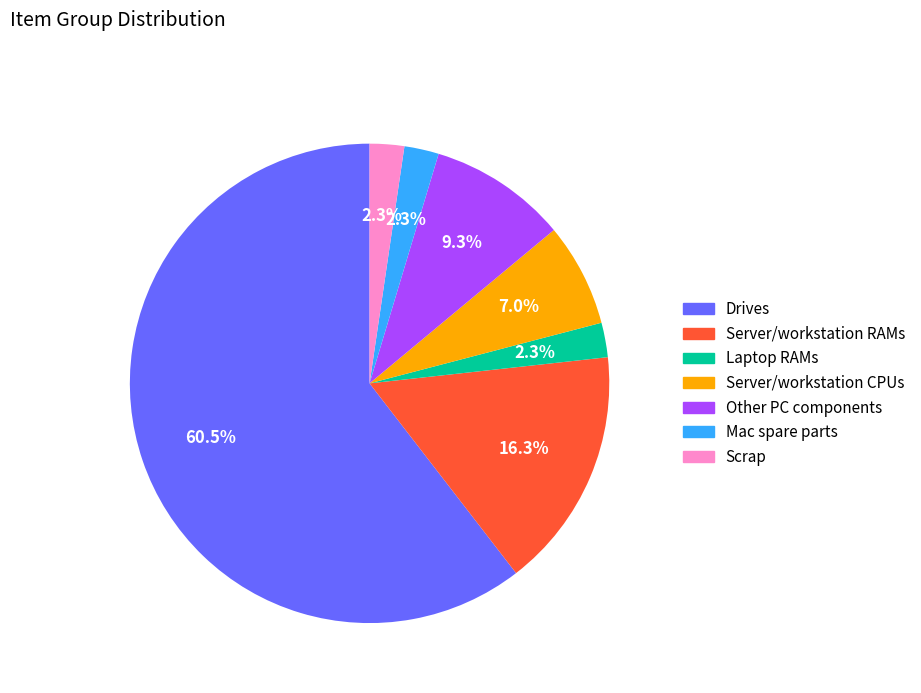

Is Drives the majority of the pie?

Yes